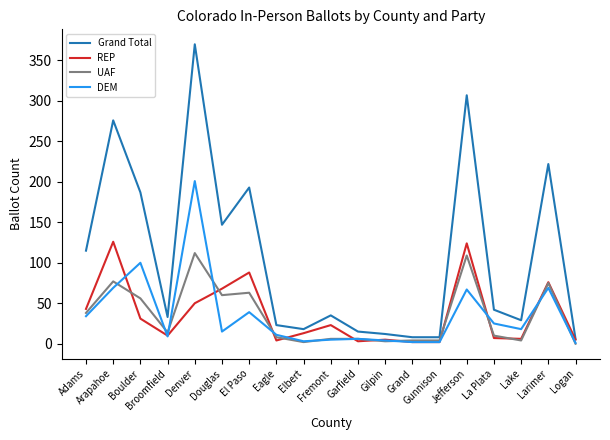

What is the maximum value shown in the chart?

370